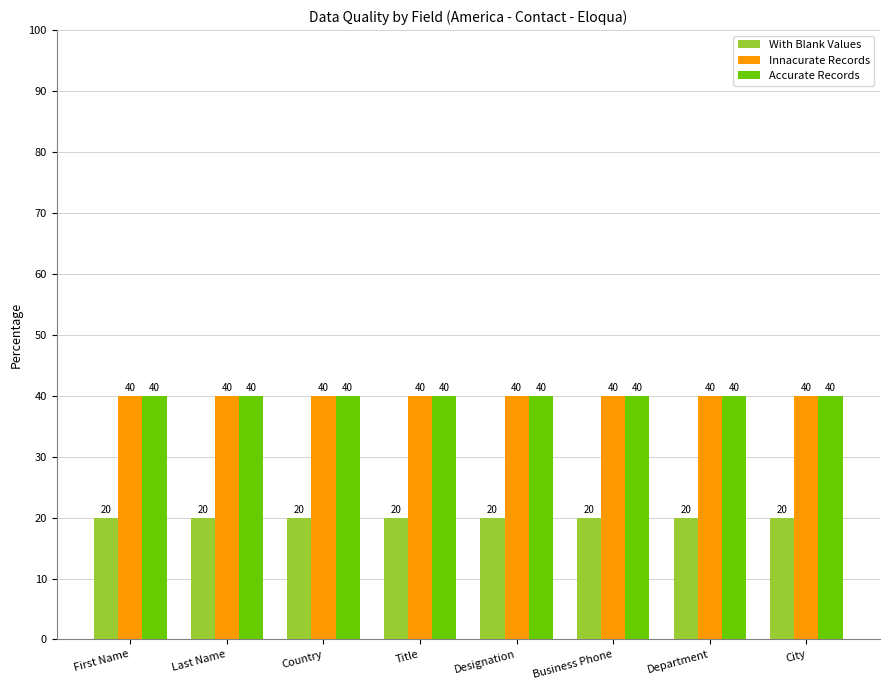

What is the sum of the Accurate Records values at First Name and Last Name?

80